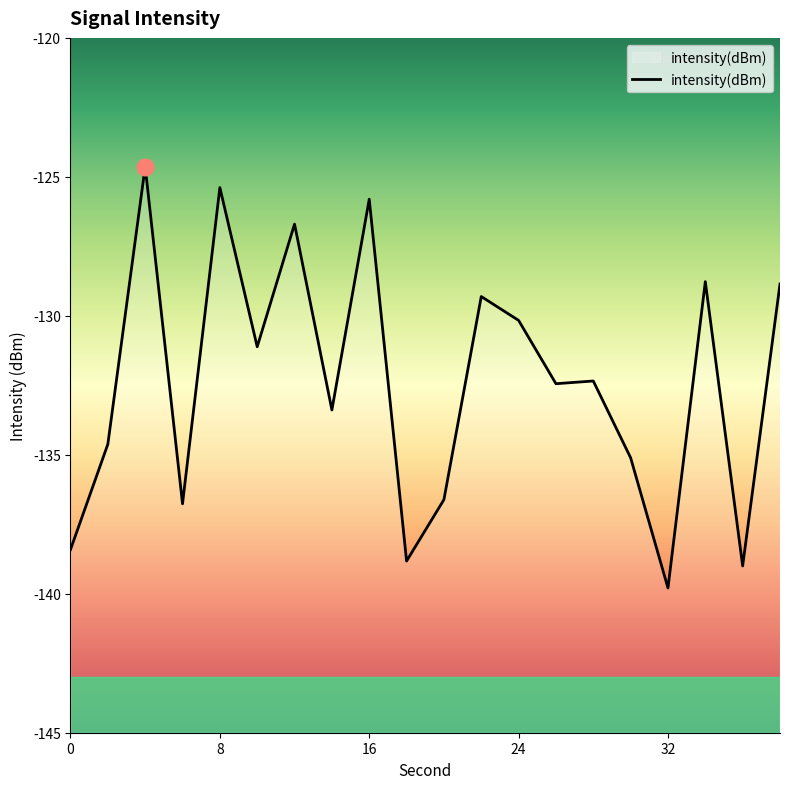

Does the chart have visible grid lines?

No